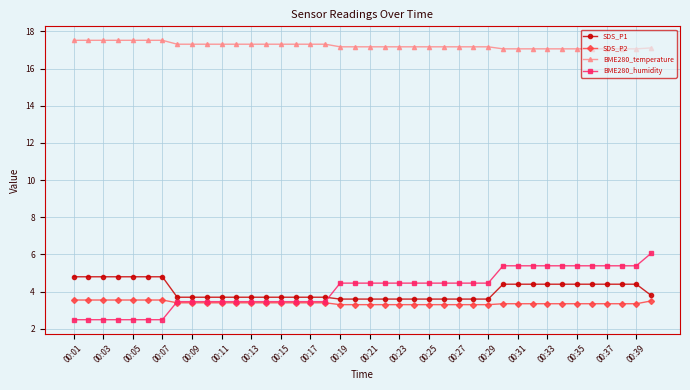

Which series has the largest range (max minus min)?

BME280_humidity